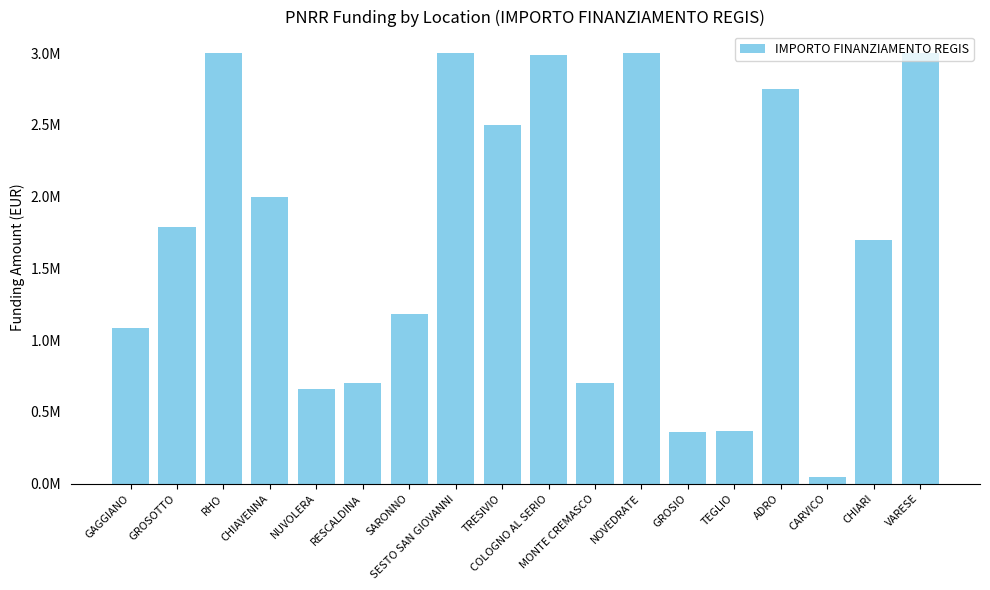

What is the label of the 11th bar from the left?

MONTE CREMASCO